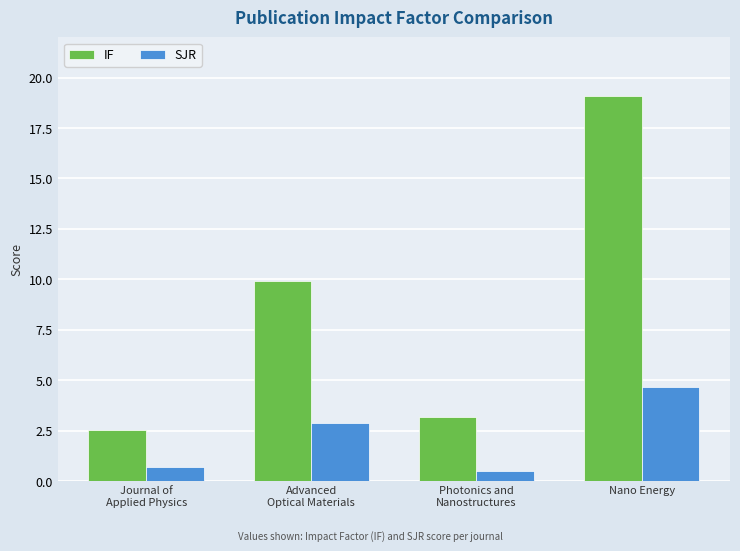

How many SJR values are between 0 and 4?

3